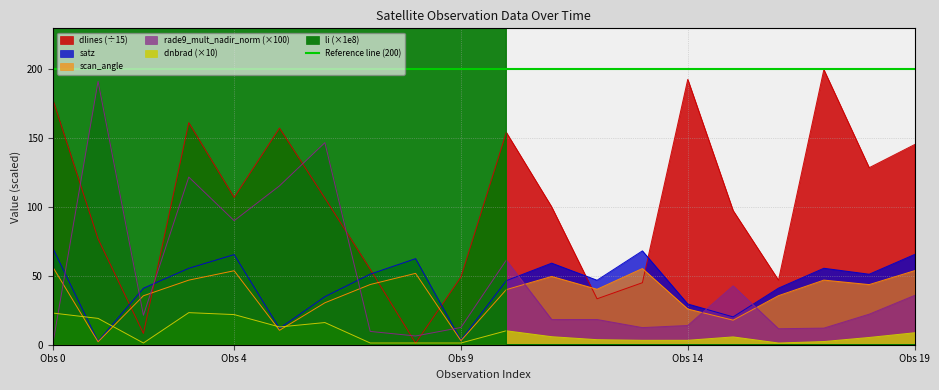

How many series are shown in this chart?

6